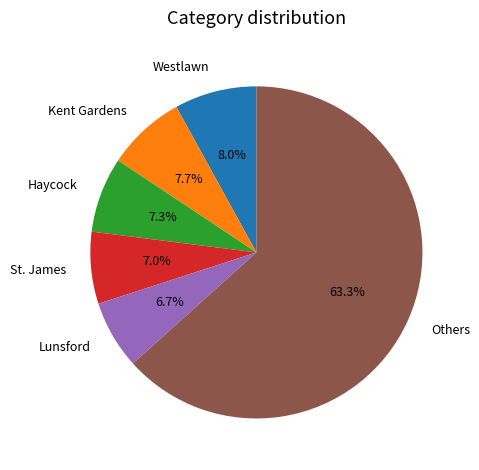

Which has a higher value, Others or St. James?

Others